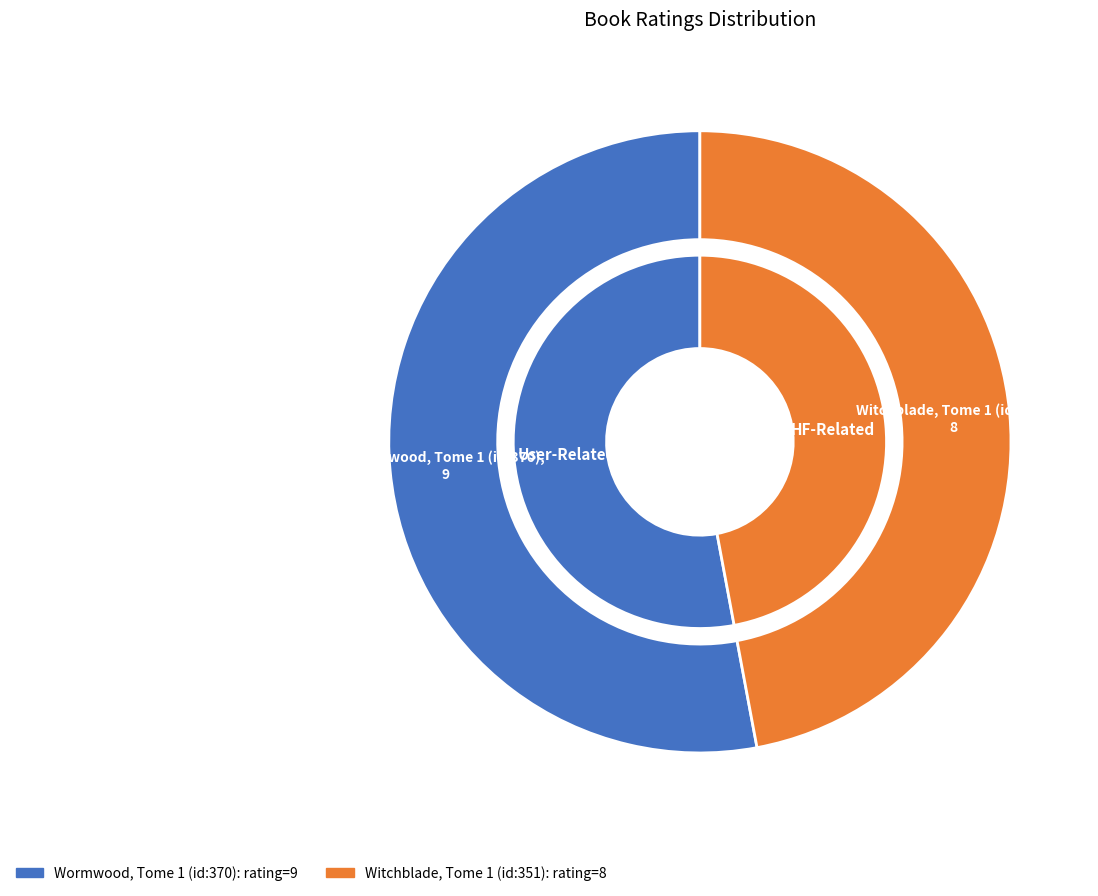

To the nearest percent, what is the difference between the largest and smallest slice percentages?

6%